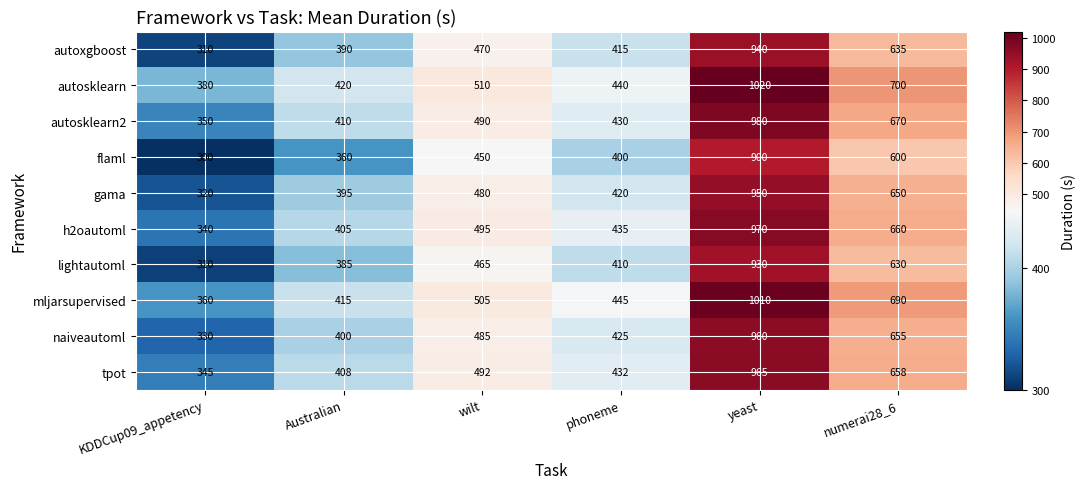

What is the sum of all tpot values?

3300